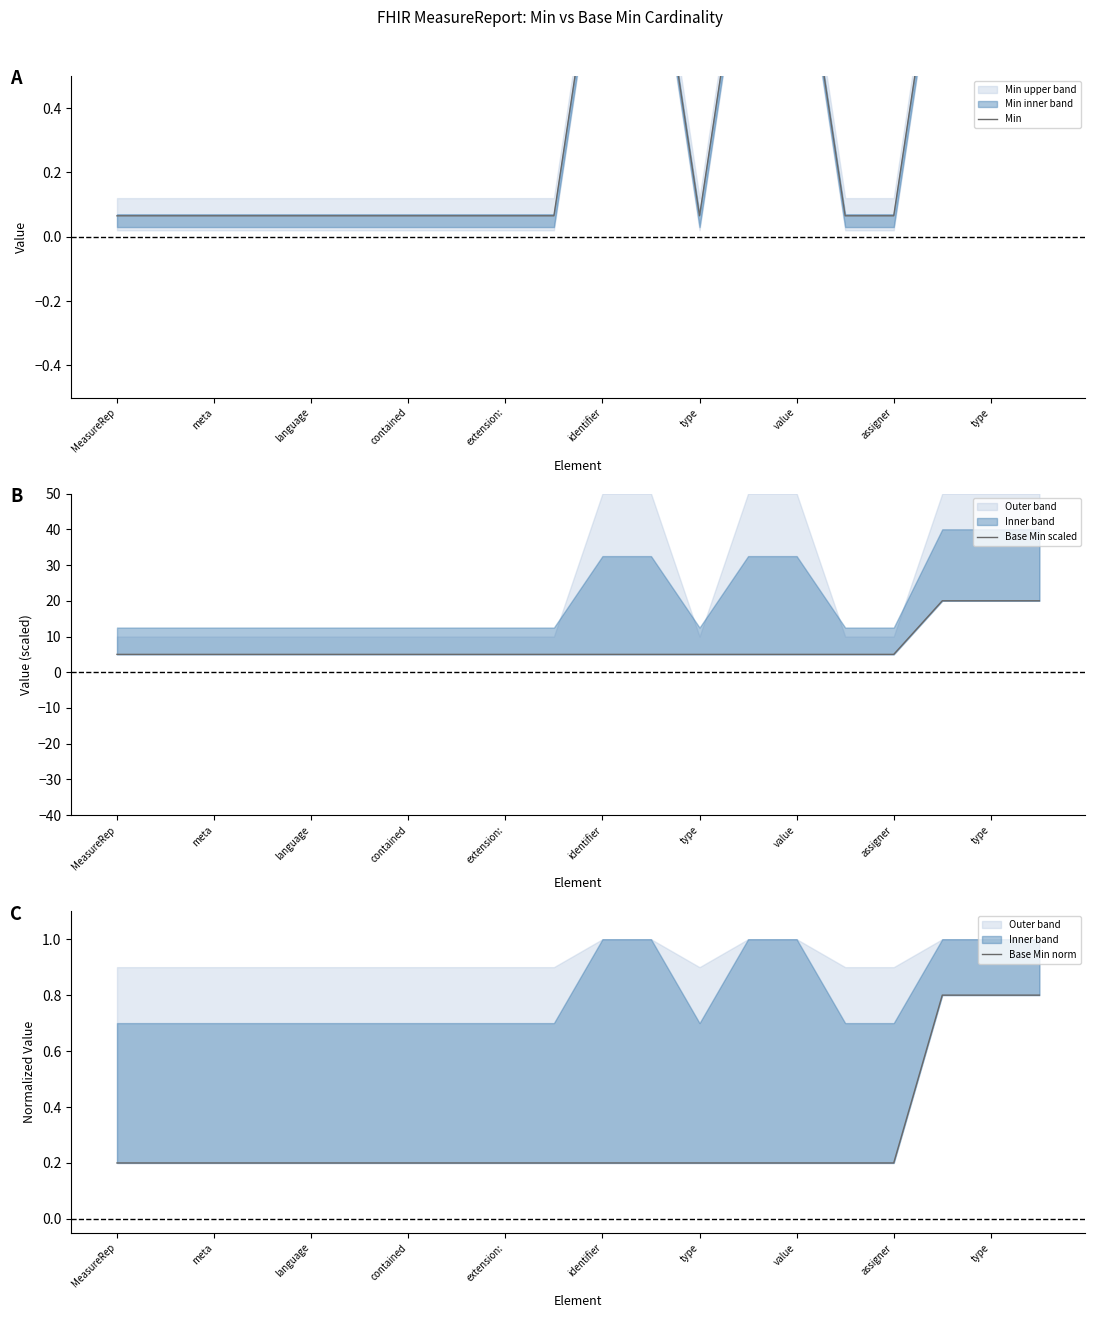

Which series changed the most between language and 13?

Min